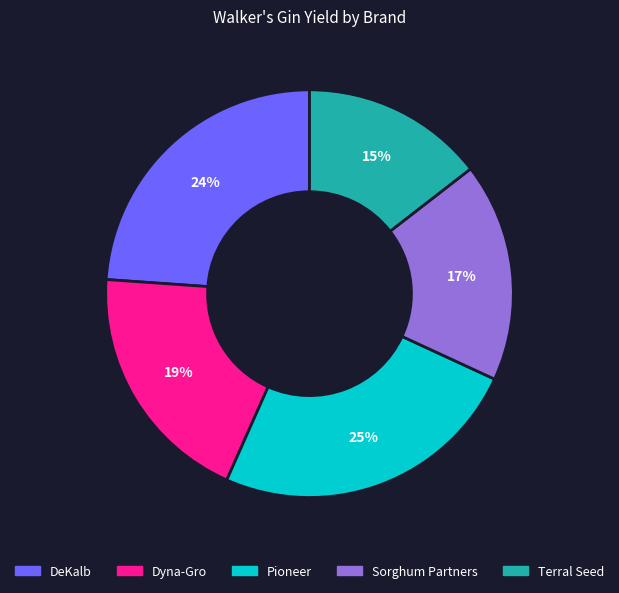

Which slice is the largest?

Pioneer